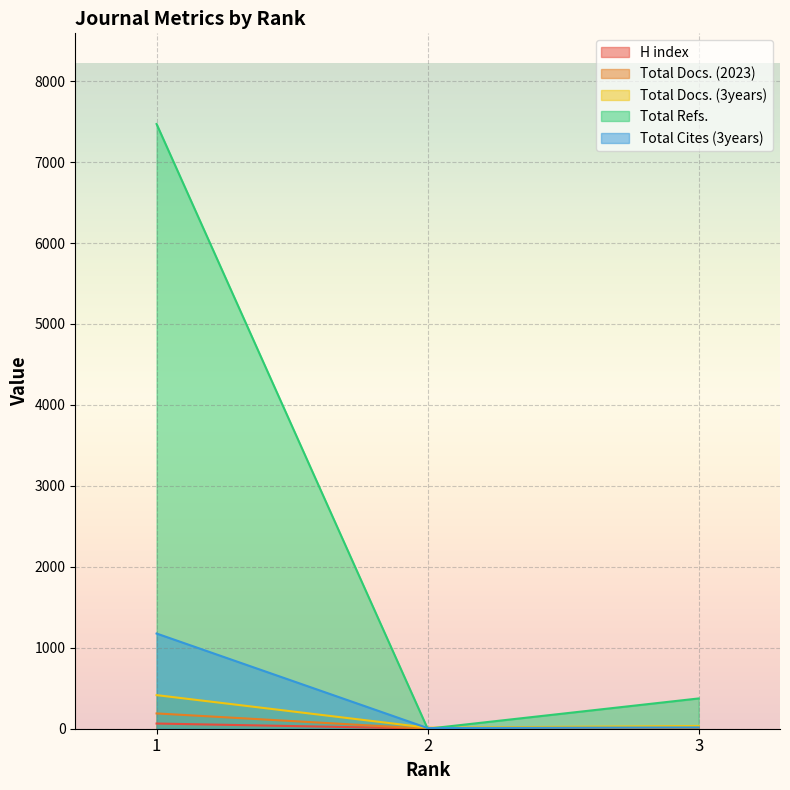

How many lines are shown in the chart?

5